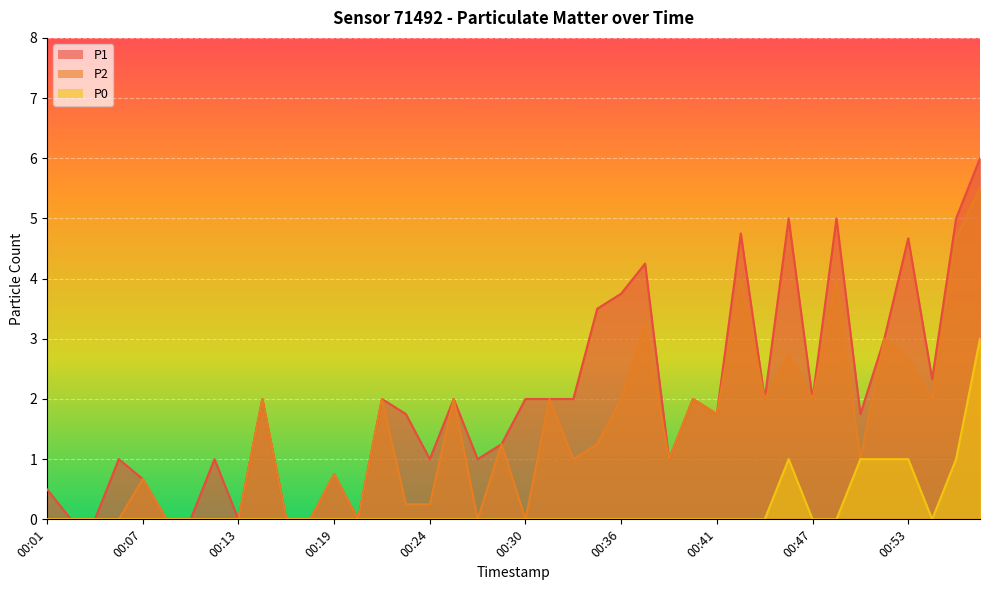

Reading left to right, what are all the values shown in this chart?

P1: 00:01=0.5	00:03=0.0	00:04=0.0	00:06=1.0	00:07=0.7	00:09=0.0	00:10=0.0	00:12=1.0	00:13=0.0	00:15=2.0	00:16=0.0	00:17=0.0	00:19=0.8	00:20=0.0	00:22=2.0	00:23=1.8	00:24=1.0	00:26=2.0	00:27=1.0	00:29=1.2	00:30=2.0	00:31=2.0	00:33=2.0	00:34=3.5	00:36=3.8	00:37=4.2	00:39=1.0	00:40=2.0	00:41=1.8	00:43=4.8	00:44=2.0	00:46=5.0	00:47=2.0	00:49=5.0	00:50=1.8	00:52=3.0	00:53=4.7	00:55=2.3	00:56=5.0	00:58=6.0
P2: 00:01=0.0	00:03=0.0	00:04=0.0	00:06=0.0	00:07=0.7	00:09=0.0	00:10=0.0	00:12=0.0	00:13=0.0	00:15=2.0	00:16=0.0	00:17=0.0	00:19=0.8	00:20=0.0	00:22=2.0	00:23=0.2	00:24=0.2	00:26=2.0	00:27=0.0	00:29=1.2	00:30=0.0	00:31=2.0	00:33=1.0	00:34=1.2	00:36=2.0	00:37=3.2	00:39=1.0	00:40=2.0	00:41=1.8	00:43=4.0	00:44=2.0	00:46=2.8	00:47=2.0	00:49=4.0	00:50=1.0	00:52=3.0	00:53=2.7	00:55=2.0	00:56=4.7	00:58=5.5
P0: 00:01=0.0	00:03=0.0	00:04=0.0	00:06=0.0	00:07=0.0	00:09=0.0	00:10=0.0	00:12=0.0	00:13=0.0	00:15=0.0	00:16=0.0	00:17=0.0	00:19=0.0	00:20=0.0	00:22=0.0	00:23=0.0	00:24=0.0	00:26=0.0	00:27=0.0	00:29=0.0	00:30=0.0	00:31=0.0	00:33=0.0	00:34=0.0	00:36=0.0	00:37=0.0	00:39=0.0	00:40=0.0	00:41=0.0	00:43=0.0	00:44=0.0	00:46=1.0	00:47=0.0	00:49=0.0	00:50=1.0	00:52=1.0	00:53=1.0	00:55=0.0	00:56=1.0	00:58=3.0